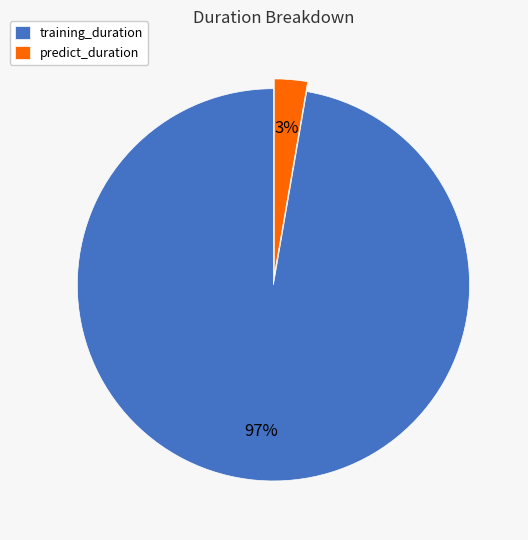

True or false: training_duration accounts for 97% of the total.

True